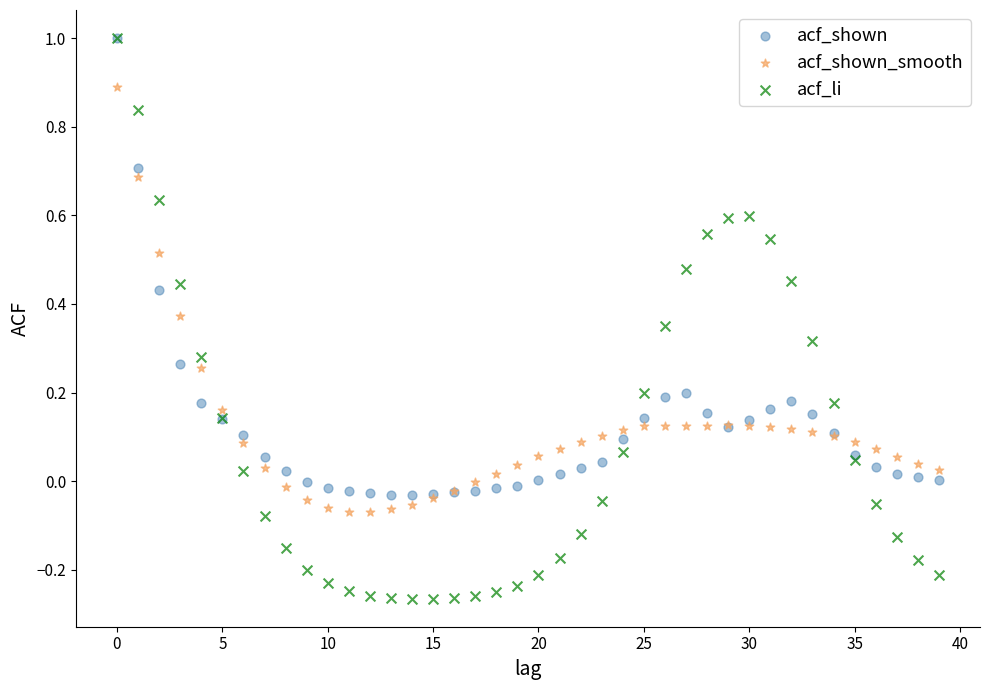

Which series has the largest Y range (max minus min)?

acf_li